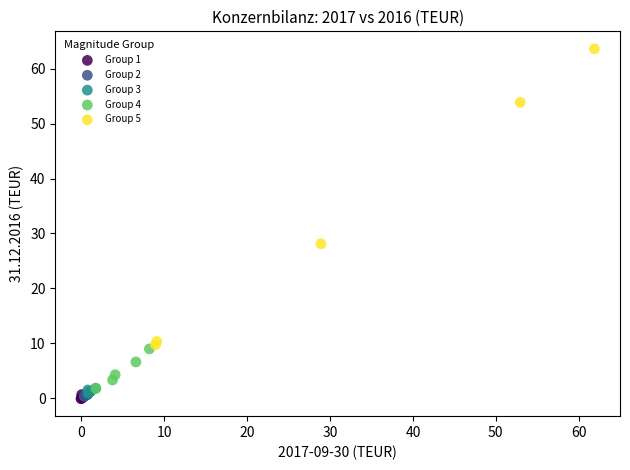

Which series has the widest spread of Y values?

Group 5